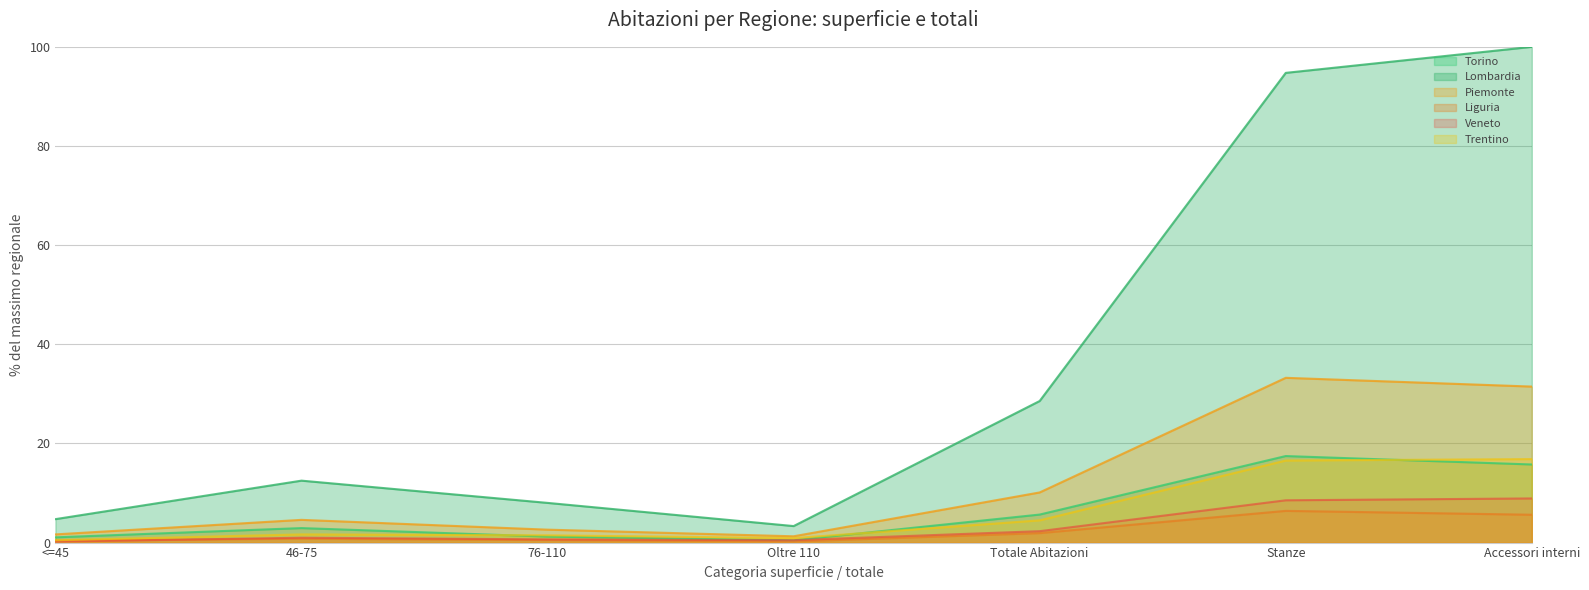

Reading left to right, what are all the values shown in this chart?

Torino: 1.1	2.9	1.2	0.5	5.7	17.5	15.8
Lombardia: 4.7	12.5	8.0	3.3	28.6	94.8	100.0
Piemonte: 1.7	4.6	2.6	1.3	10.1	33.2	31.5
Liguria: 0.4	0.8	0.5	0.2	1.9	6.4	5.6
Veneto: 0.2	1.0	0.6	0.5	2.3	8.5	8.9
Trentino: 0.5	1.7	1.5	0.9	4.5	16.6	16.8